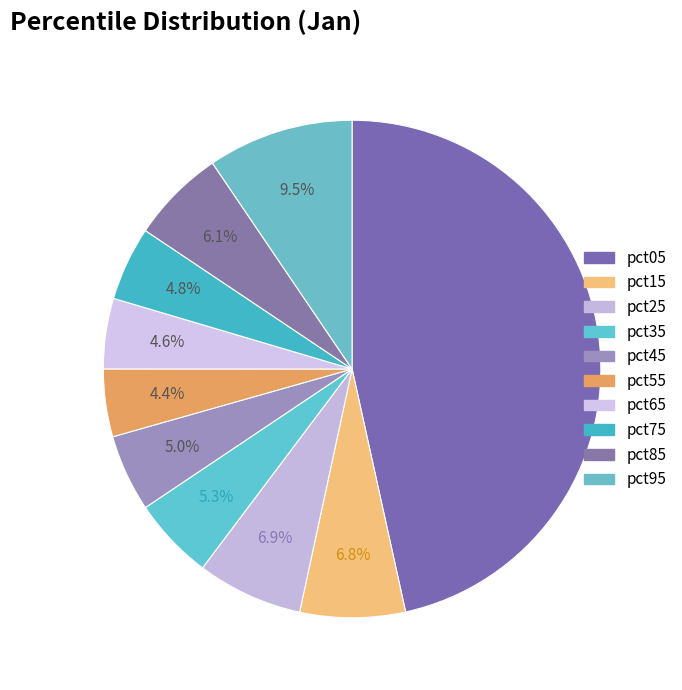

How many segments does this pie chart have?

10